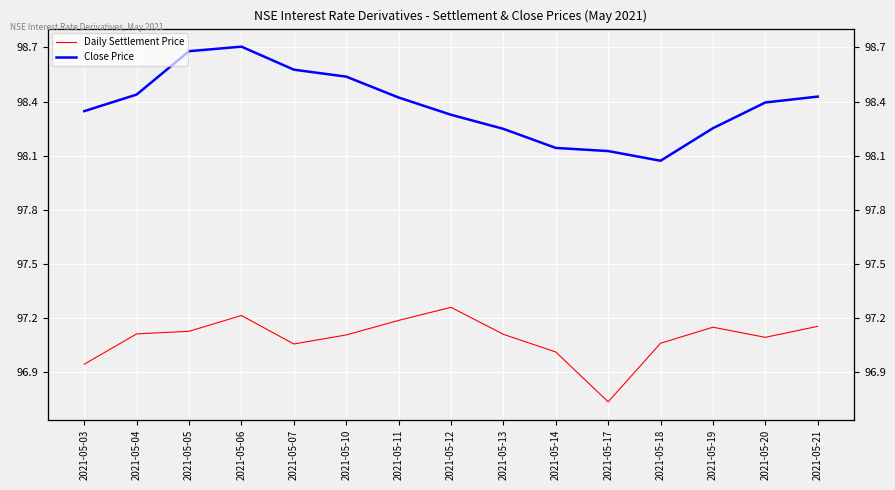

What is the difference between the maximum and second lowest values in the Daily Settlement Price series?

0.3